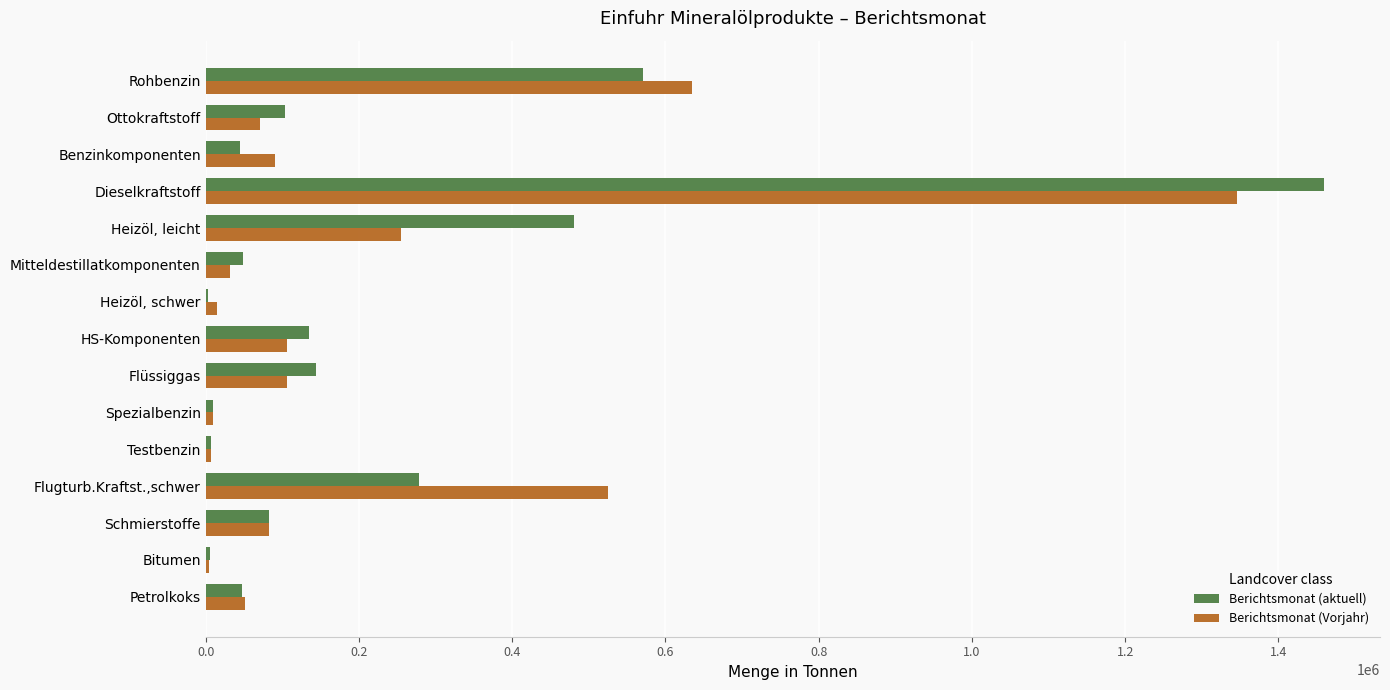

What is the approximate value of Berichtsmonat (aktuell) at Dieselkraftstoff?

1459620